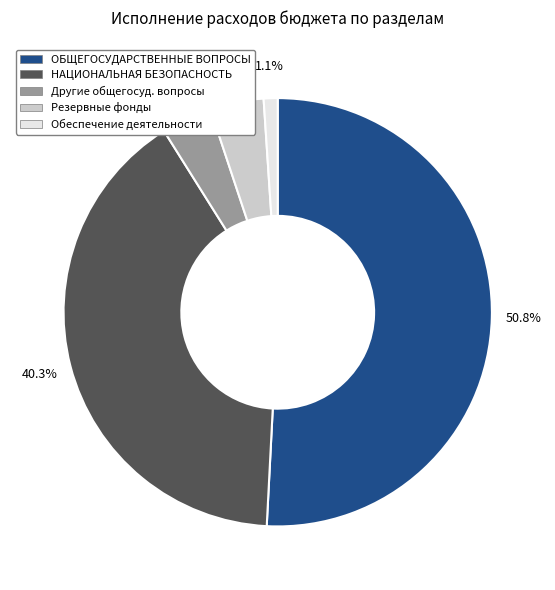

Is there a majority slice in this chart?

Yes